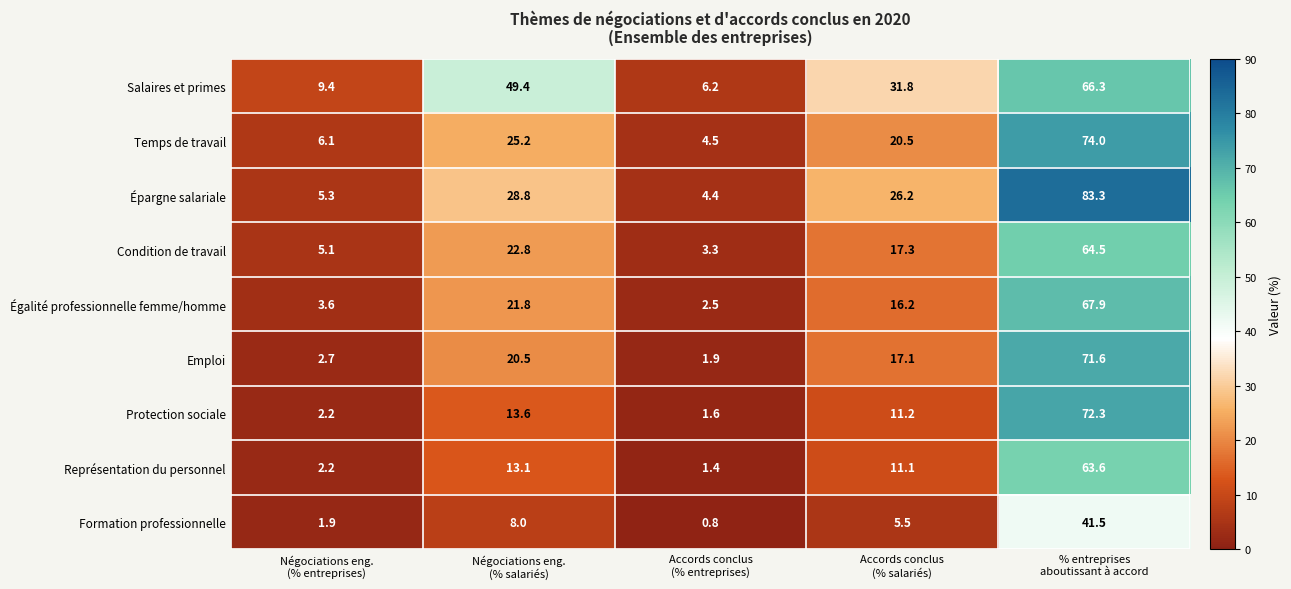

What is the average value of the Emploi series?

22.8